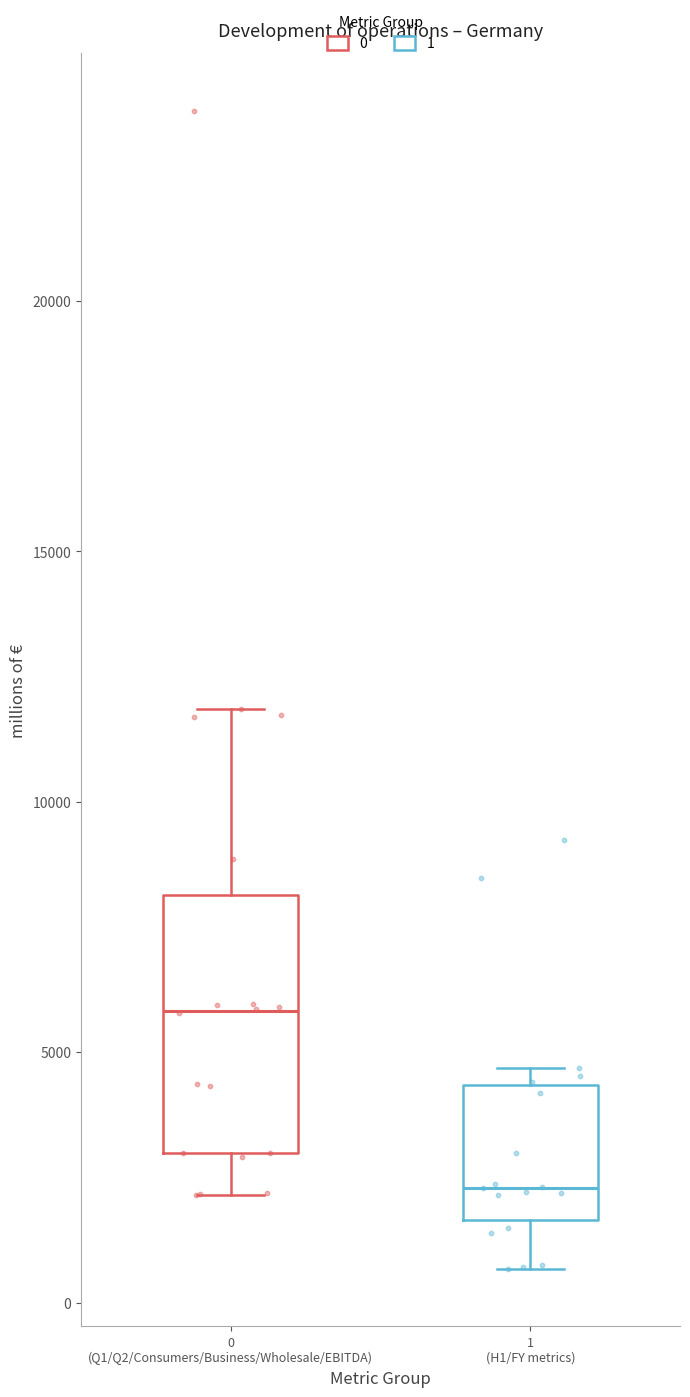

Where does the median line of the box for 0 (Q1/Q2/Consumers/Business/Wholesale/EBITDA) sit on the y-axis? The values are not printed on the chart, so give them approximately, as read against the axis.

6000